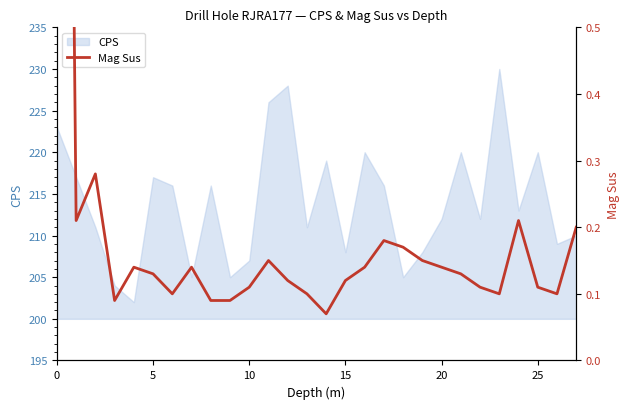

Is it true that the value at 15 is 0.1?

True